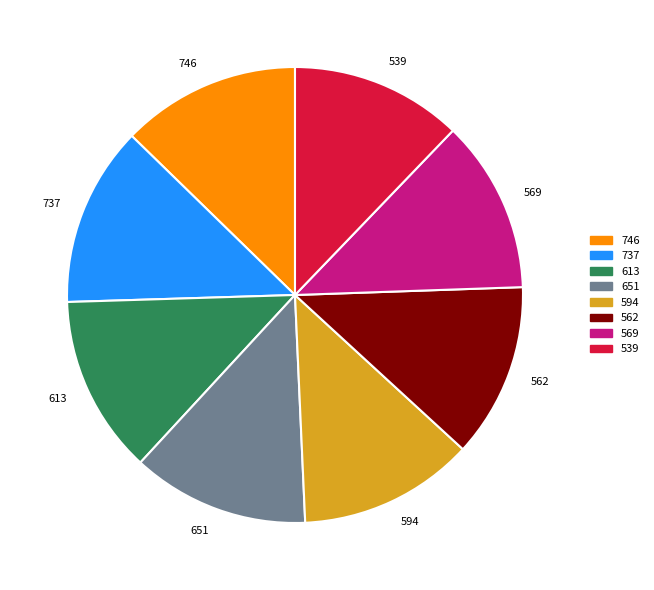

True or false: 594 accounts for 24% of the total.

False